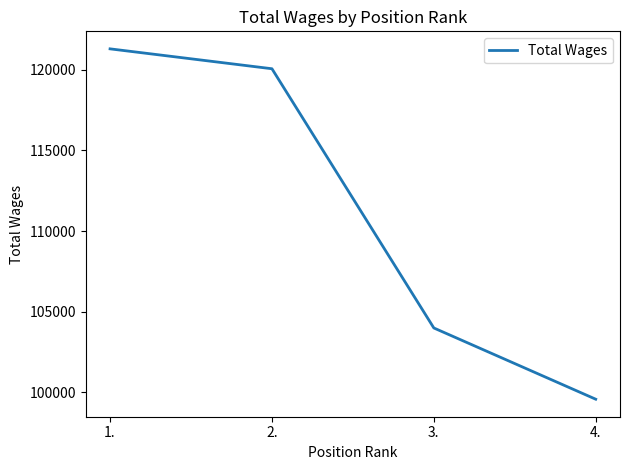

Does the chart have visible grid lines?

No